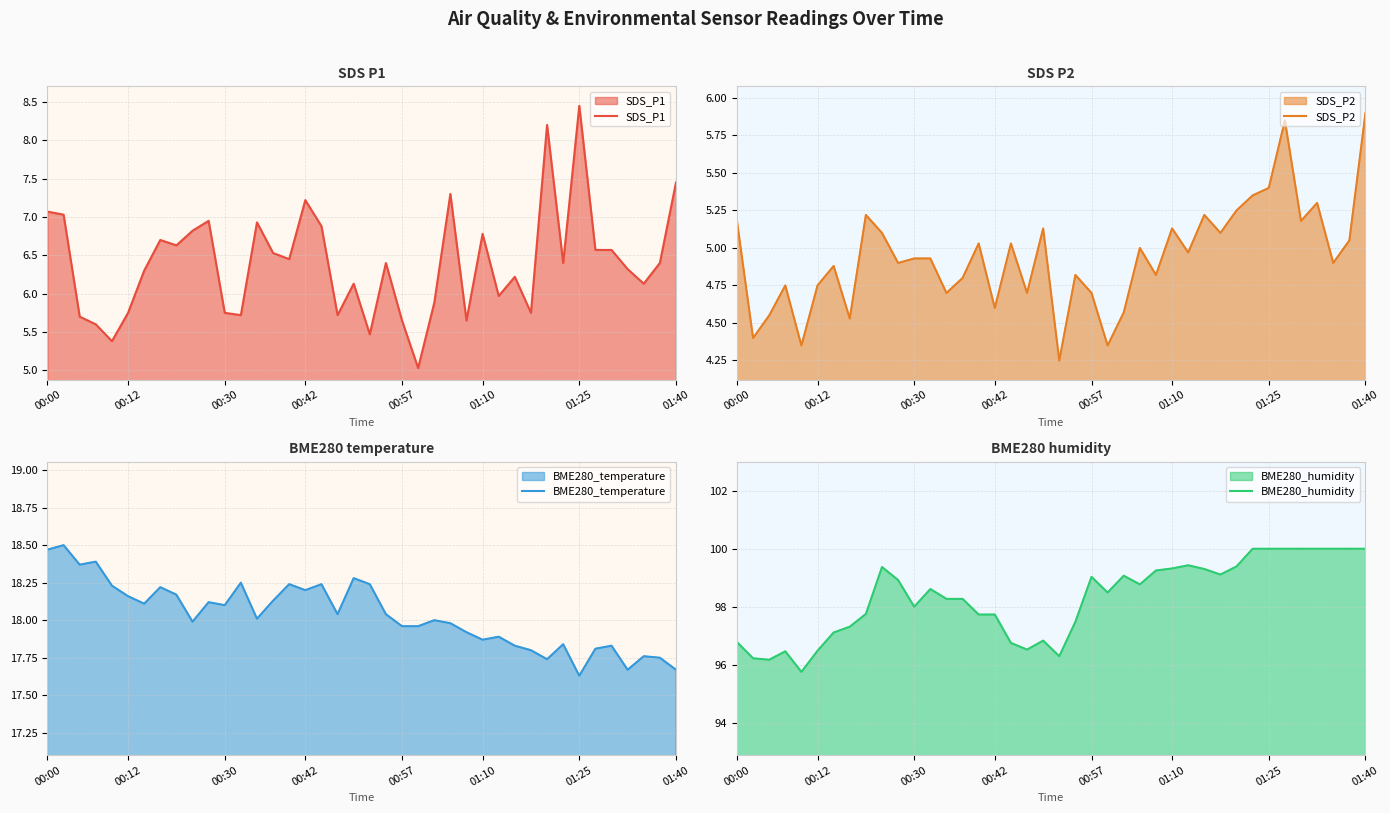

At which label does SDS_P1 reach its peak?

01:25